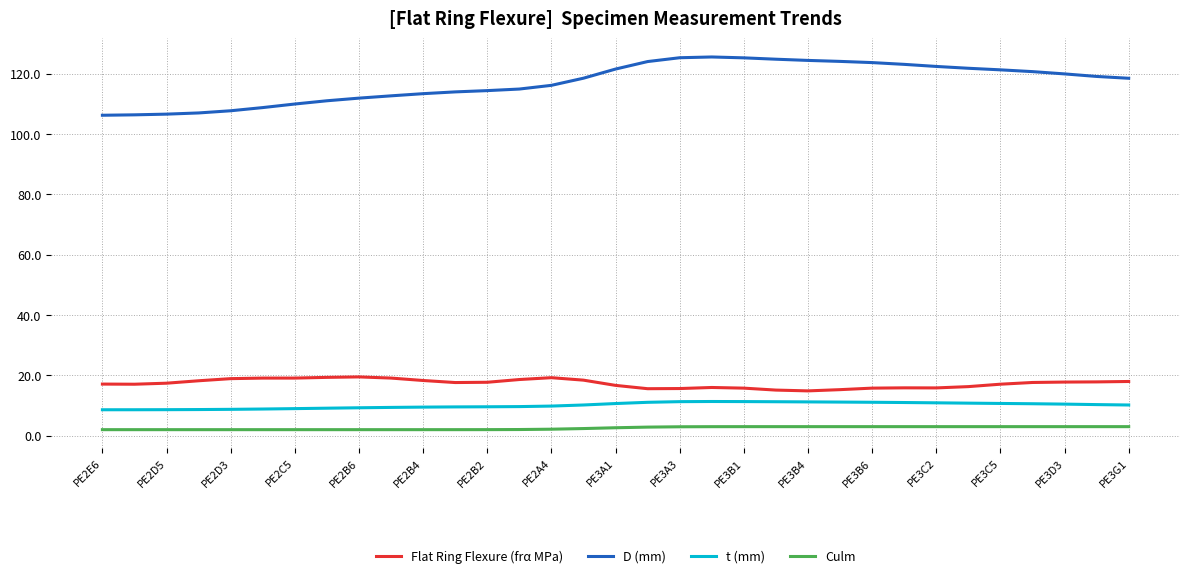

What is the difference between the second highest and minimum values in the Flat Ring Flexure (frα MPa) series?

4.5